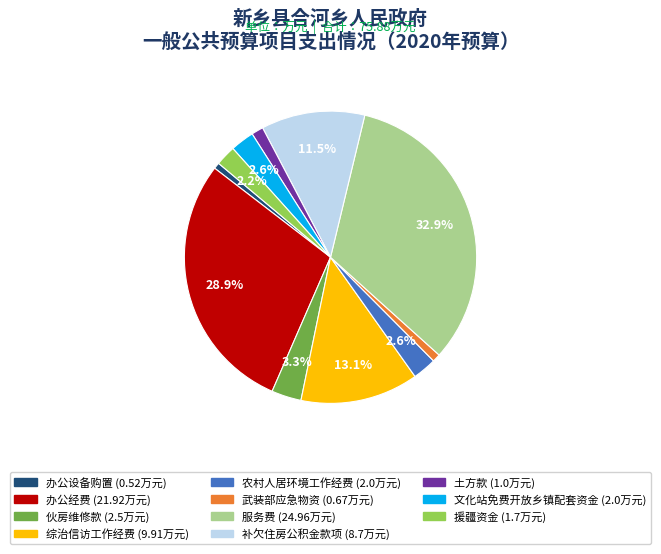

To the nearest percent, what portion does 办公经费 represent?

29%